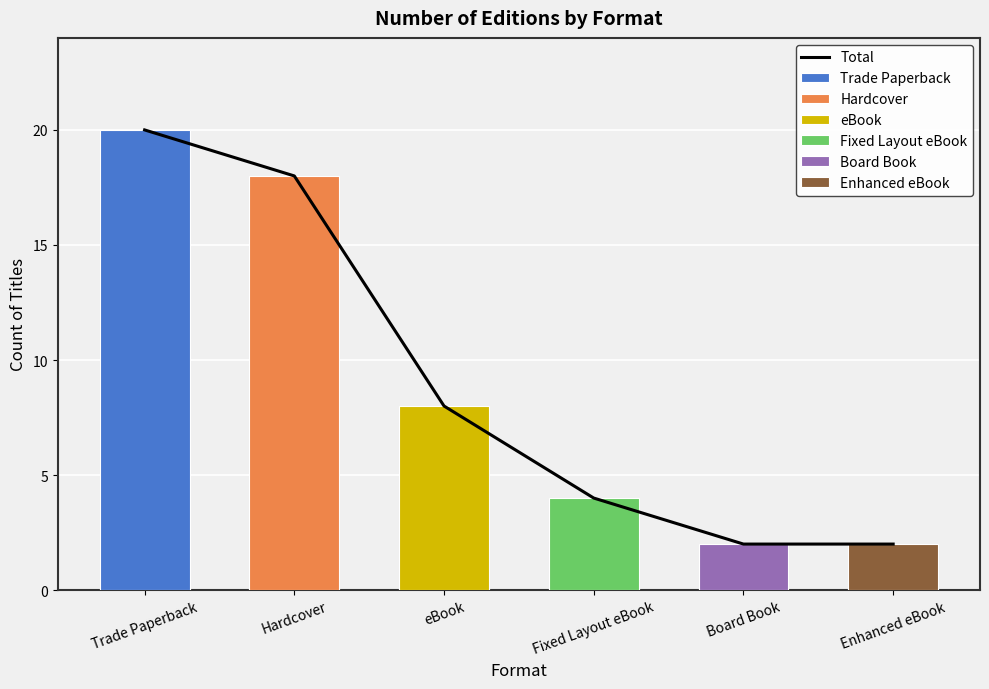

What is the average value?

9